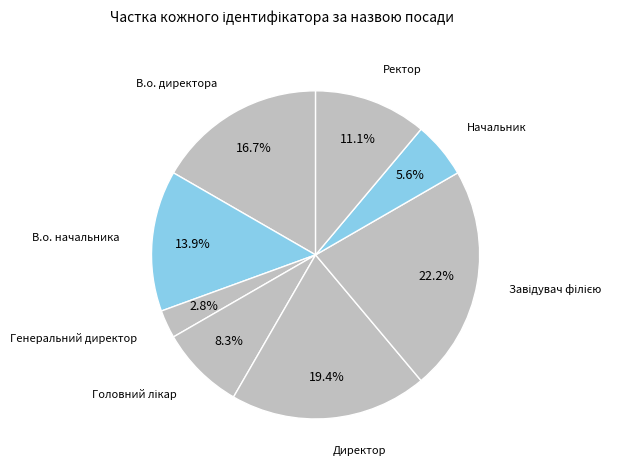

Is there a majority slice in this chart?

No